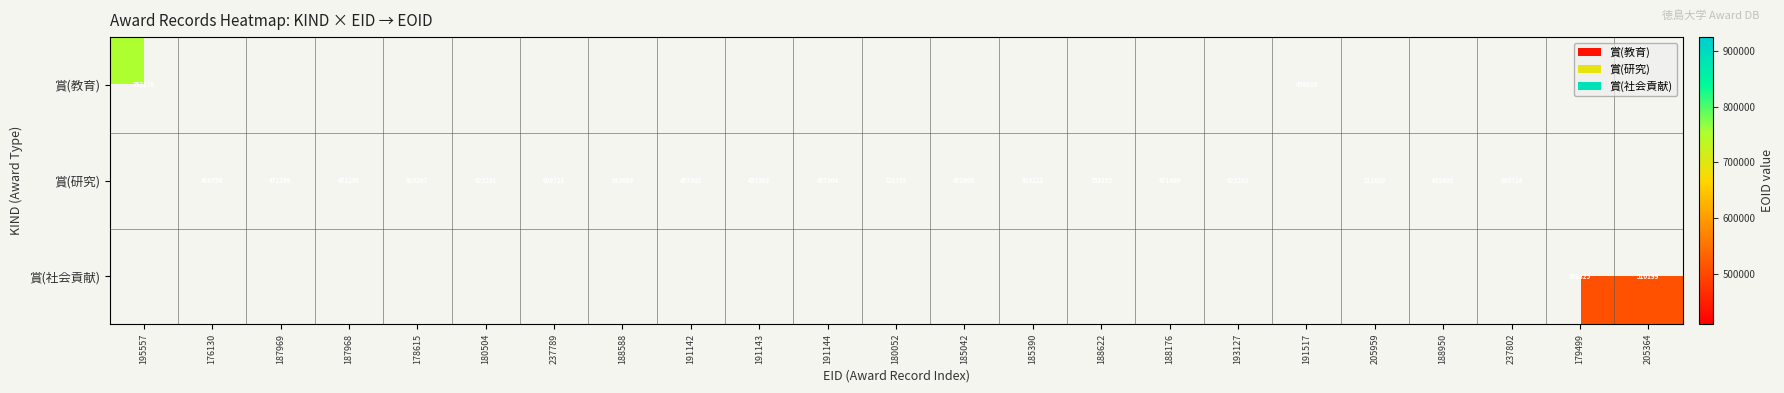

The value of 賞(教育) at 195557 is 753178. True or false?

True